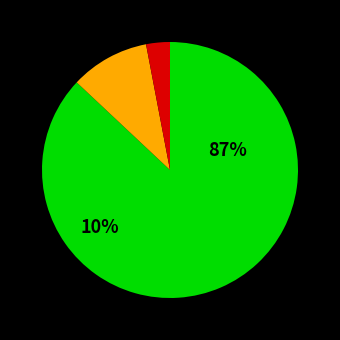

Which has a higher value, 看護職員処遇改善評価料2 or 看護職員処遇改善評価料3?

看護職員処遇改善評価料2